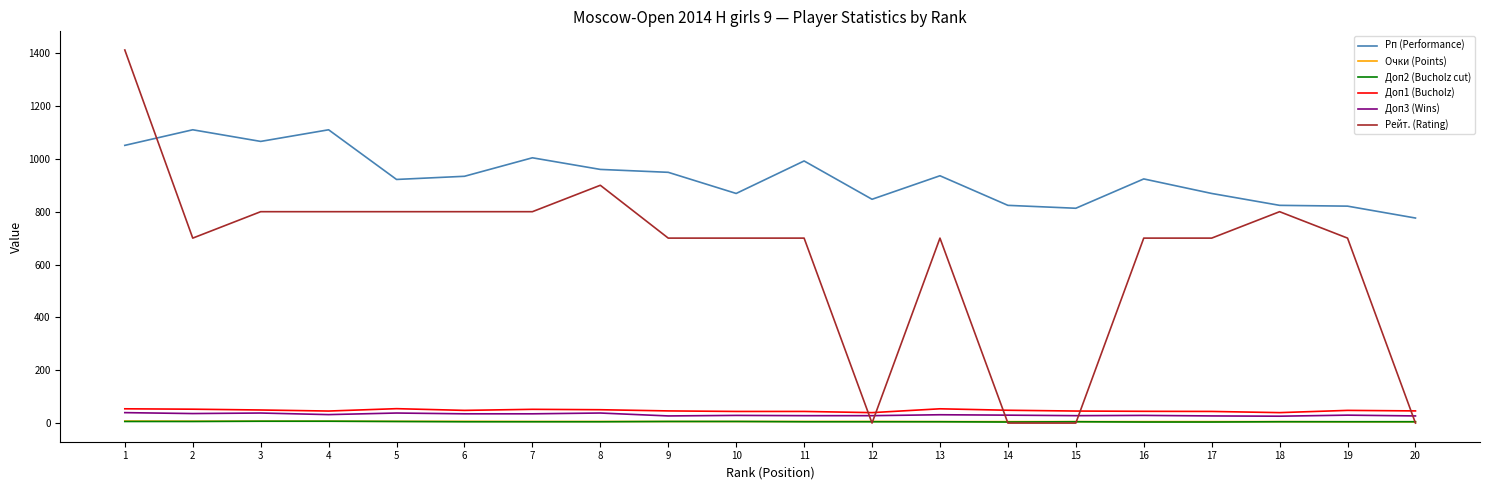

At which category does Рейт. (Rating) reach its first local valley?

2